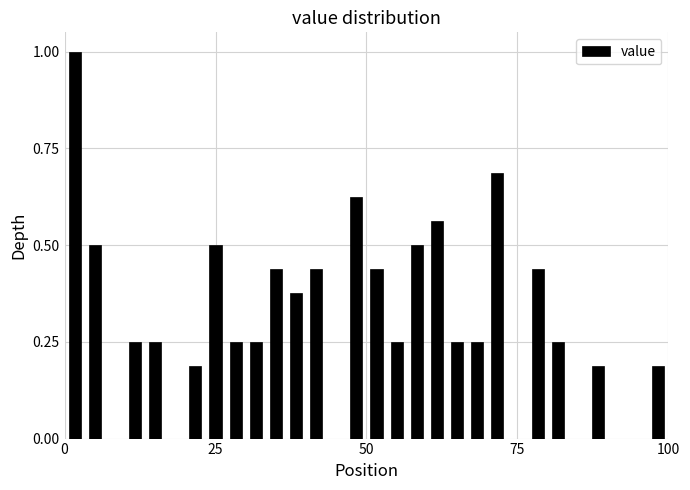

Around what value on the x-axis is the tallest bar? Give the approximate position of its centre, as read against the axis.

0